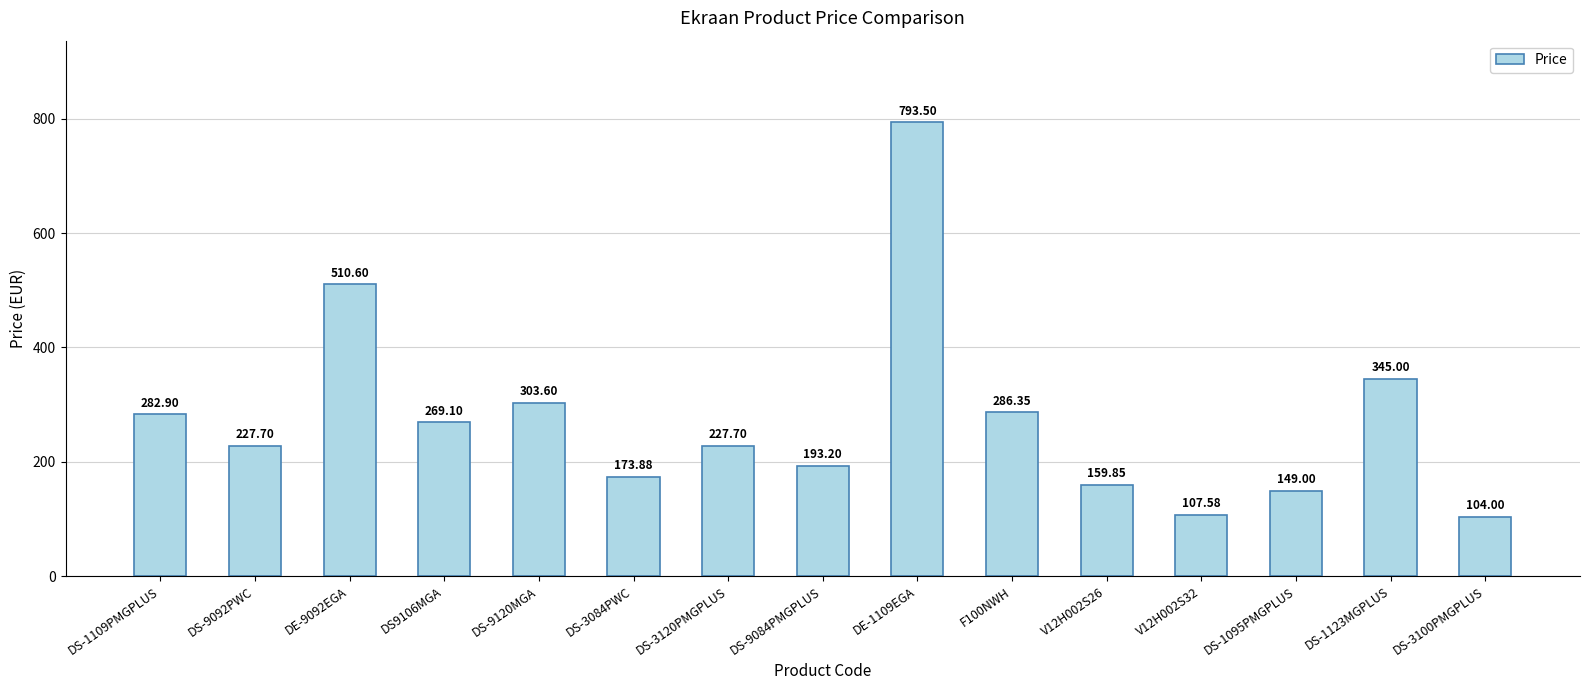

What is the label of the 10th bar from the right?

DS-3084PWC